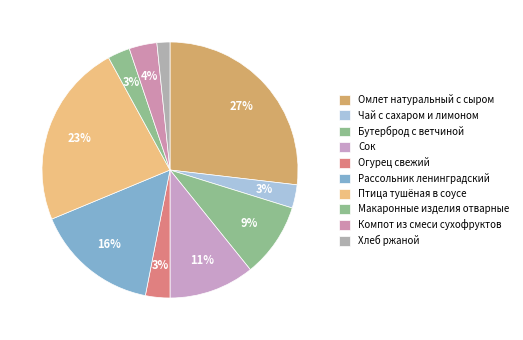

What is the ratio of the value at Компот из смеси сухофруктов to the value at Птица тушёная в соусе?

0.2